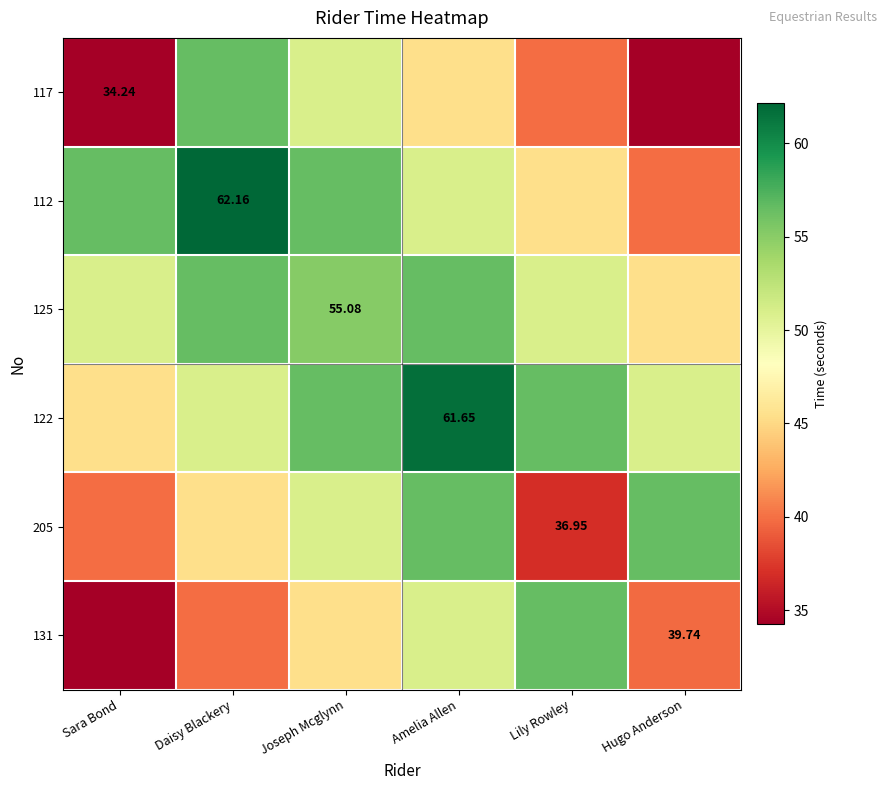

Where is 205 nearest to the value 46?

Daisy Blackery